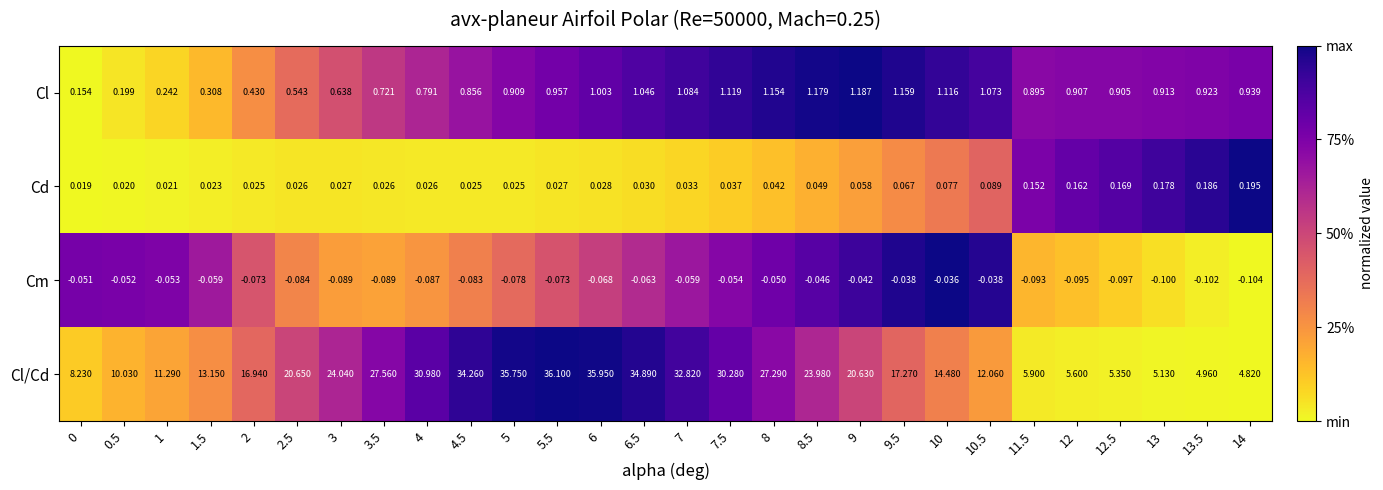

Rank the series at 8.5 from lowest to highest value.

Cm, Cd, Cl, Cl/Cd